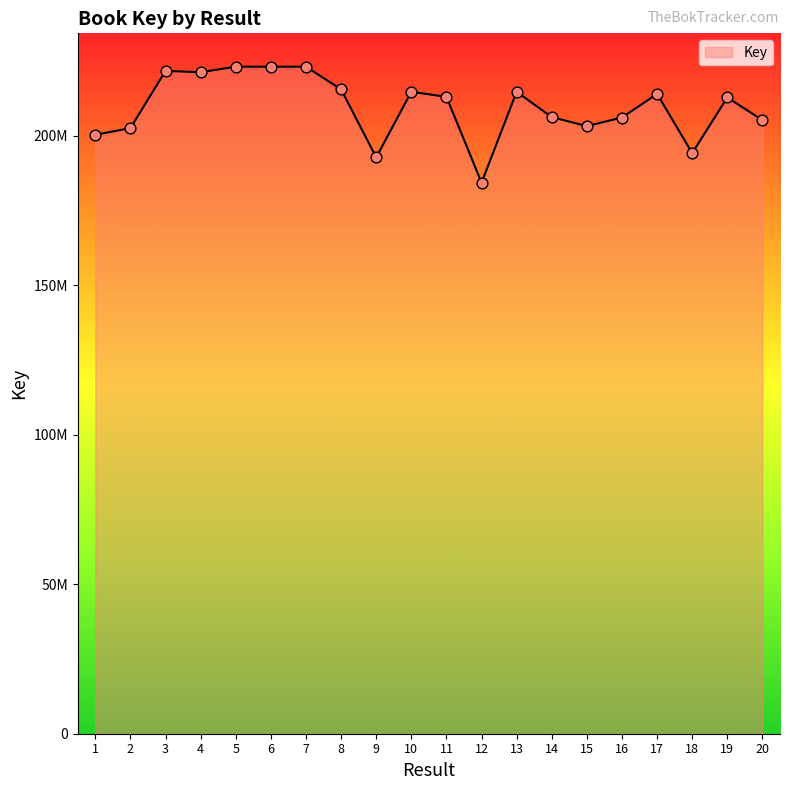

What is the change in value from 5 to 10?

-8383876